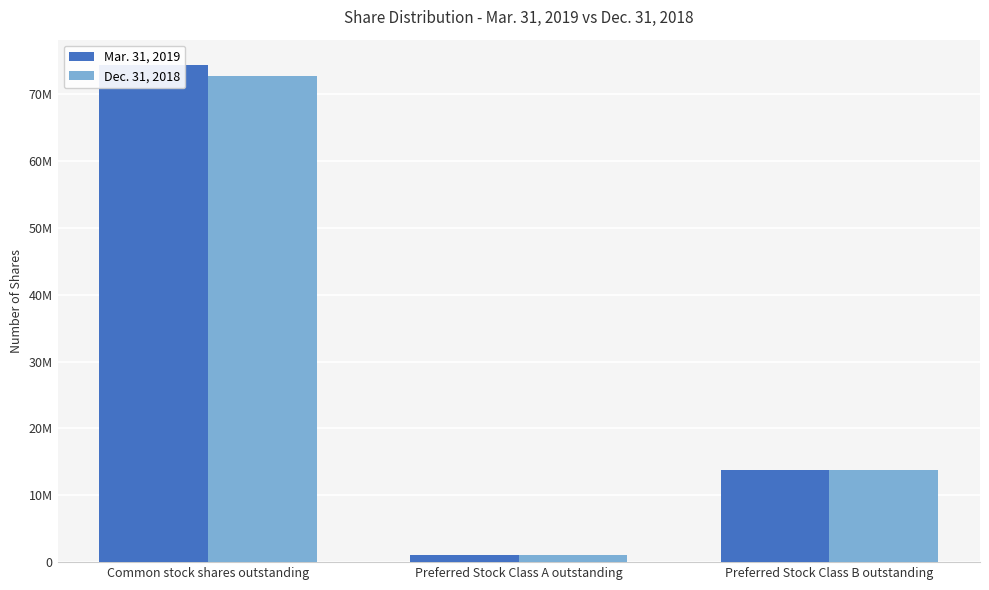

Between Preferred Stock Class A outstanding and Preferred Stock Class B outstanding, which series saw the biggest shift?

Mar. 31, 2019